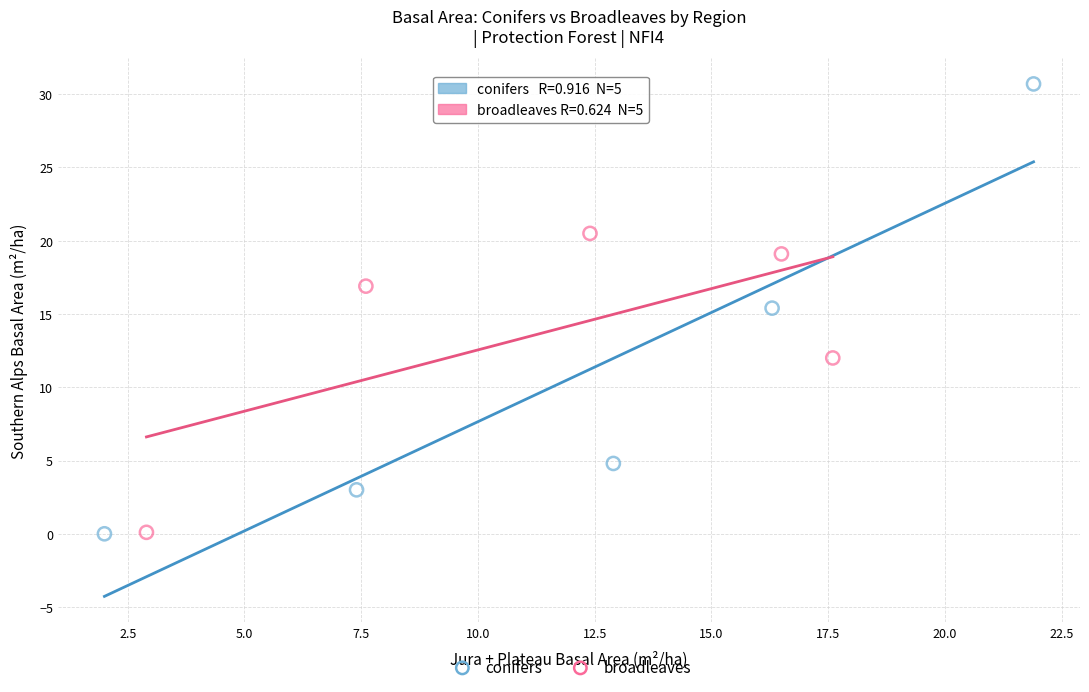

Which series has the largest Y range (max minus min)?

conifers